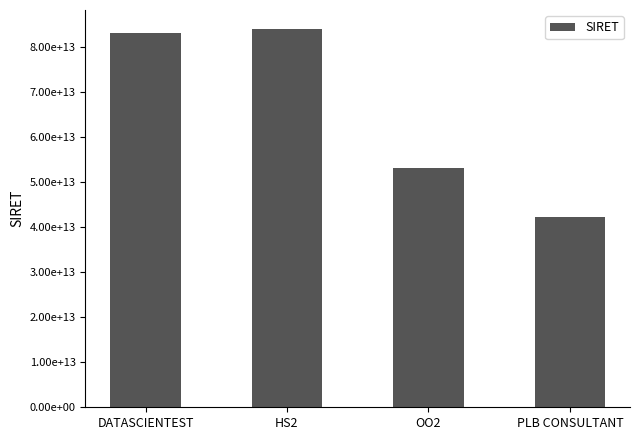

Are the bars horizontal?

No